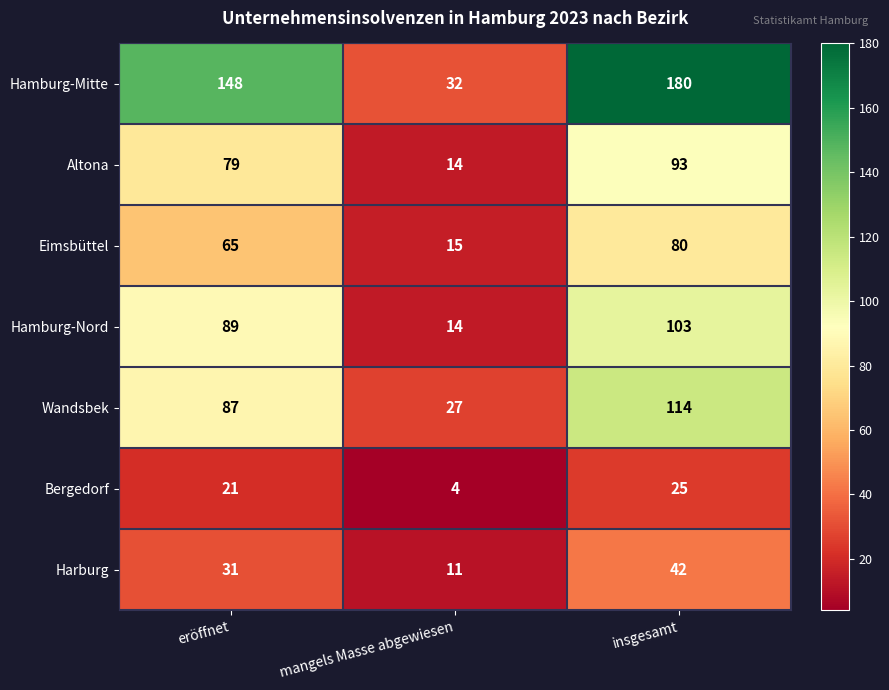

Reading left to right, what are all the values shown in this chart?

Hamburg-Mitte: 148	32	180
Altona: 79	14	93
Eimsbüttel: 65	15	80
Hamburg-Nord: 89	14	103
Wandsbek: 87	27	114
Bergedorf: 21	4	25
Harburg: 31	11	42